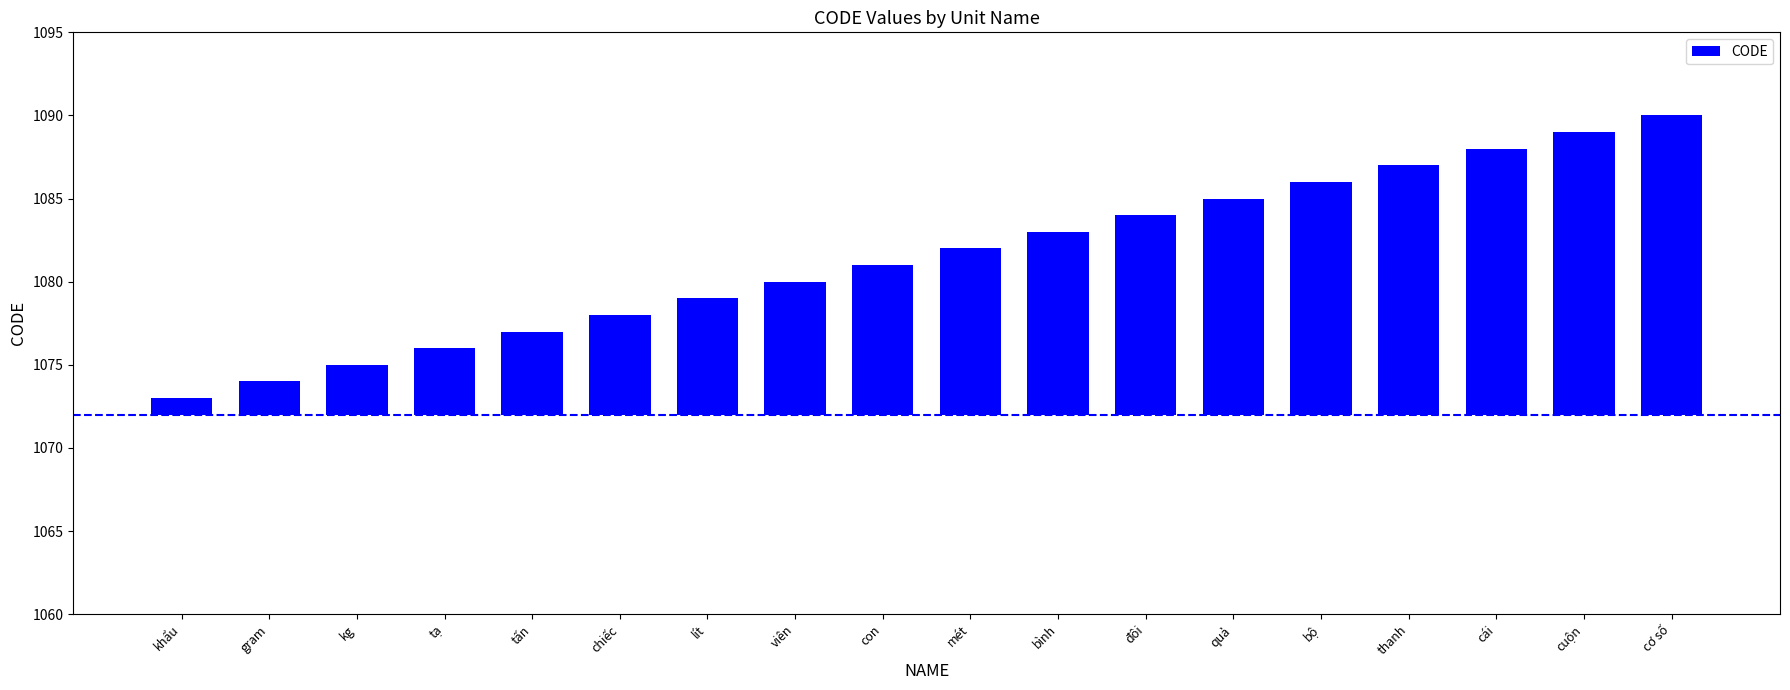

At which label does the data first exceed 10?

bình